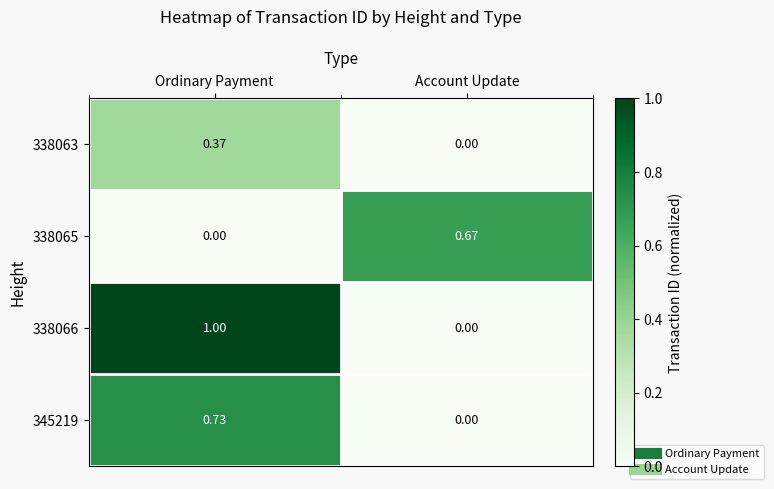

At which label is 338063 closest to 0?

Account Update